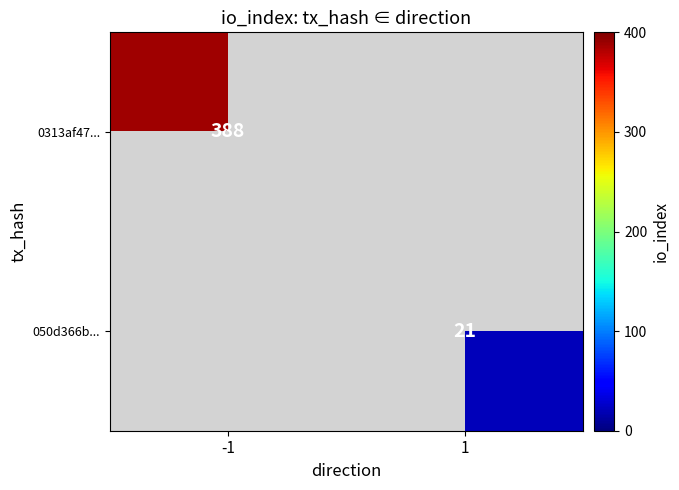

True or false: 0313af47... has a value of 388 at -1.

True